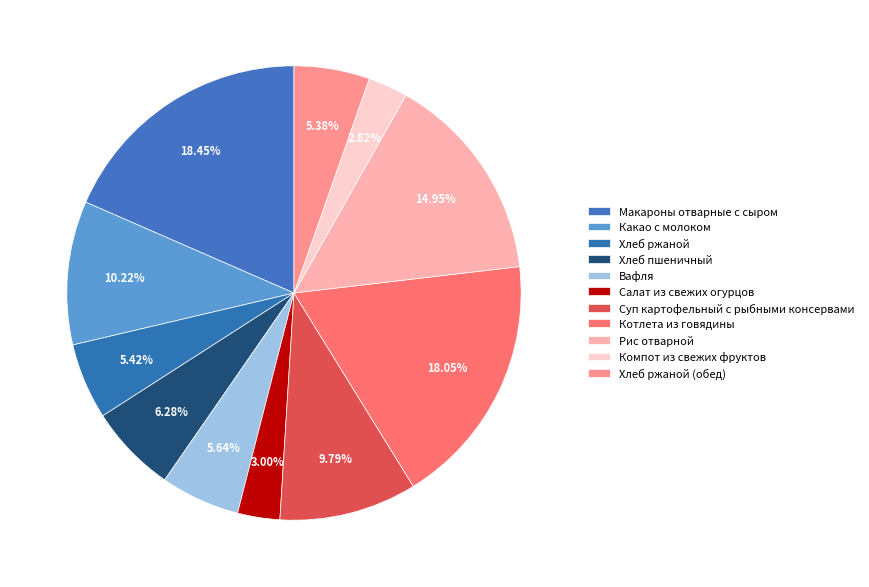

Combined, what portion of the pie is Какао с молоком and Салат из свежих огурцов?

13.2%